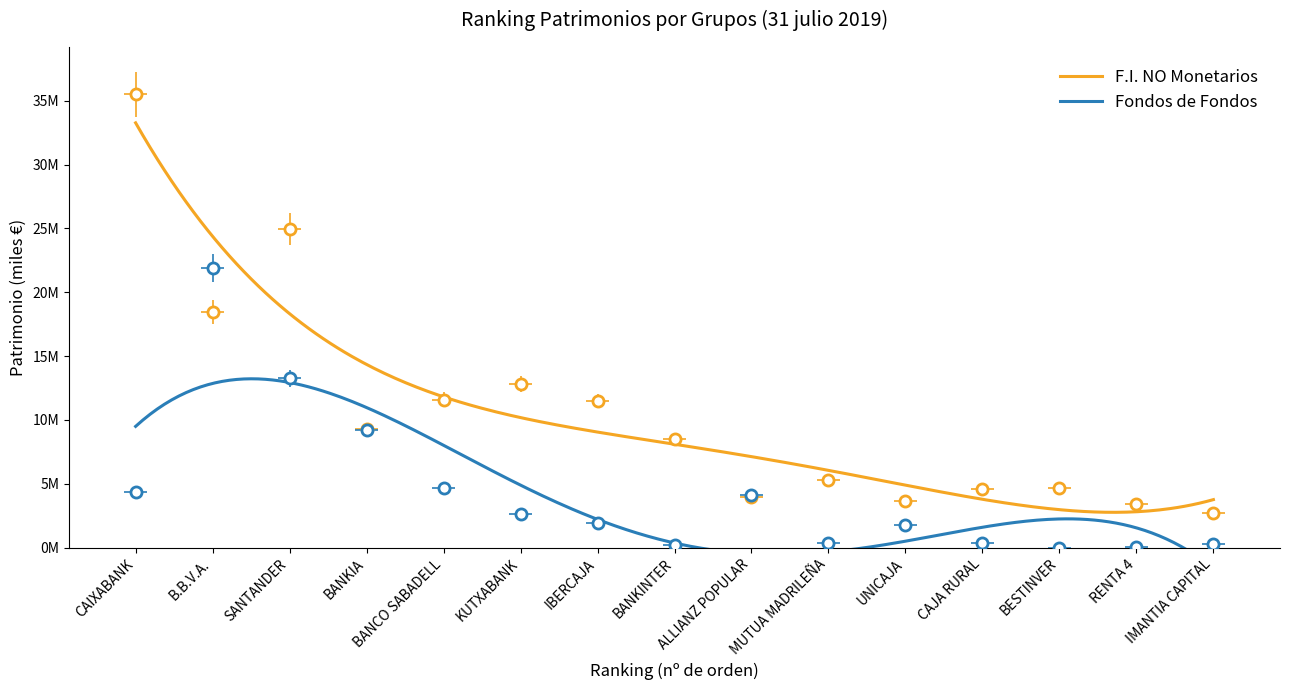

How many series are shown in this chart?

2